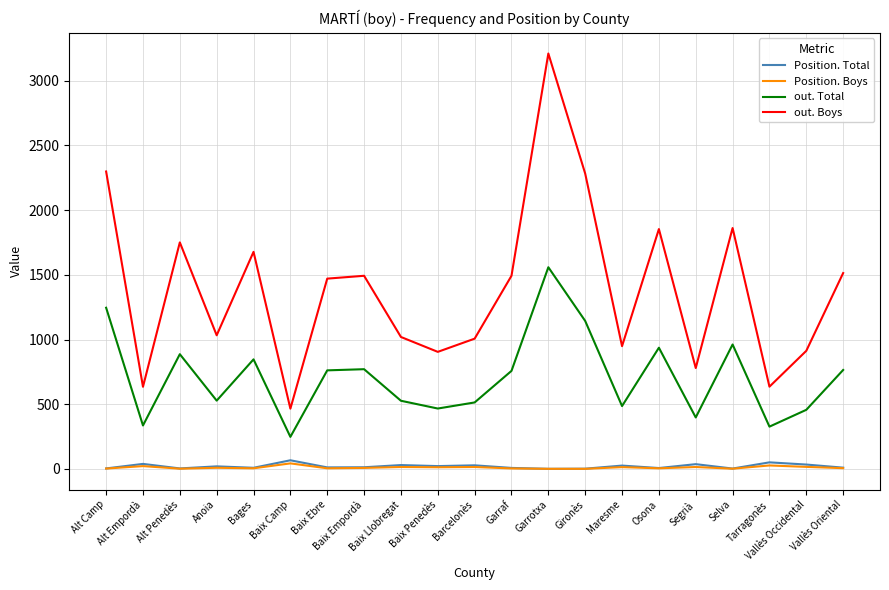

True or false: Position. Total has more than 2 points higher than both neighbors.

True